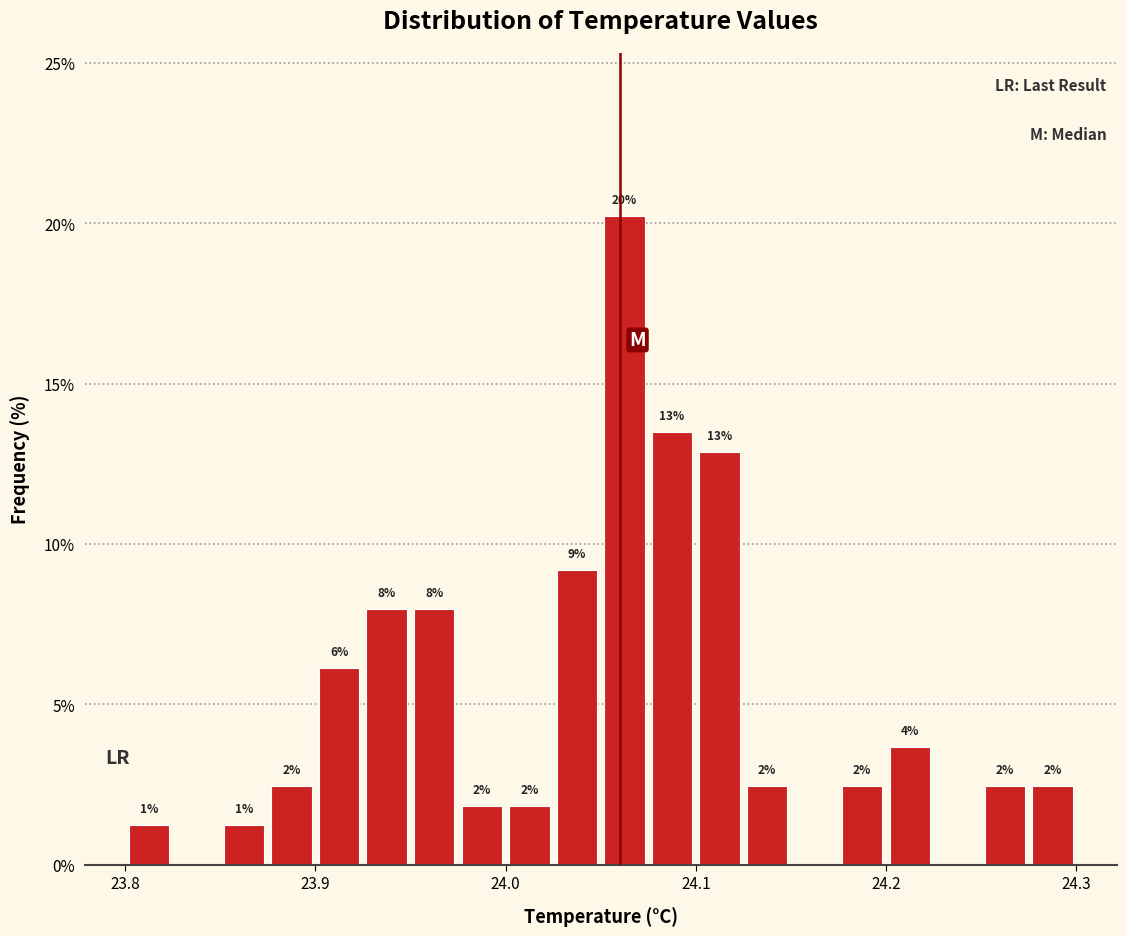

Read against the x-axis, roughly where is the centre of the tallest bar?

24.06